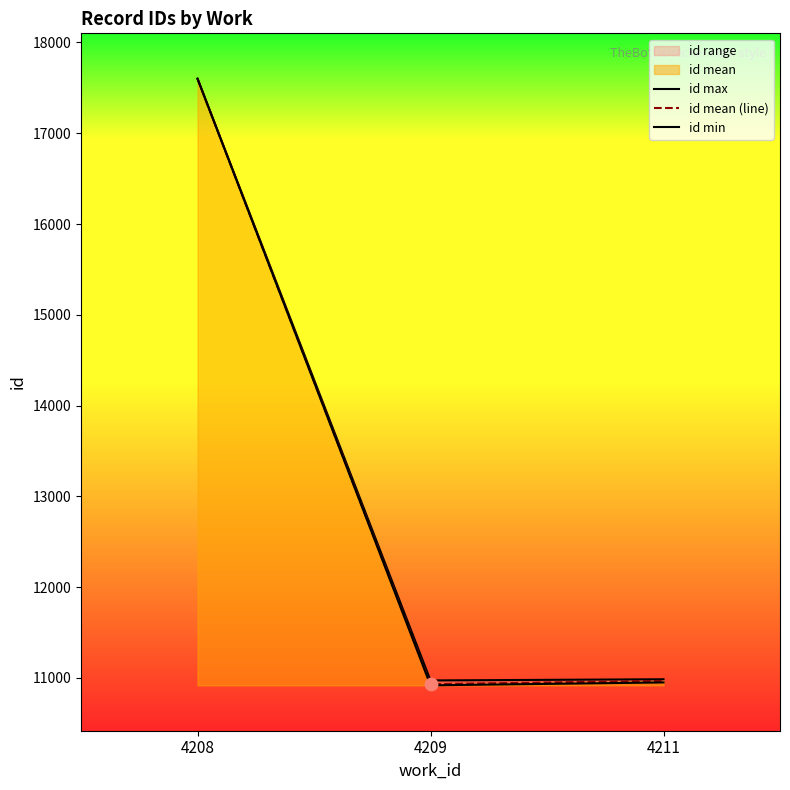

Which series has the widest spread of Y values?

id min